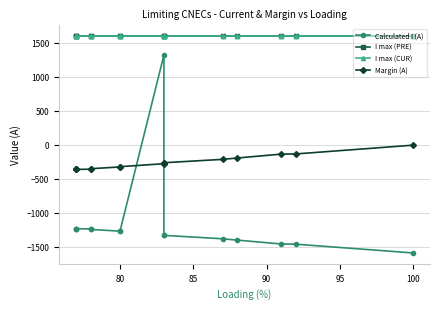

What is the spread (max minus min) of values at 95?

2985